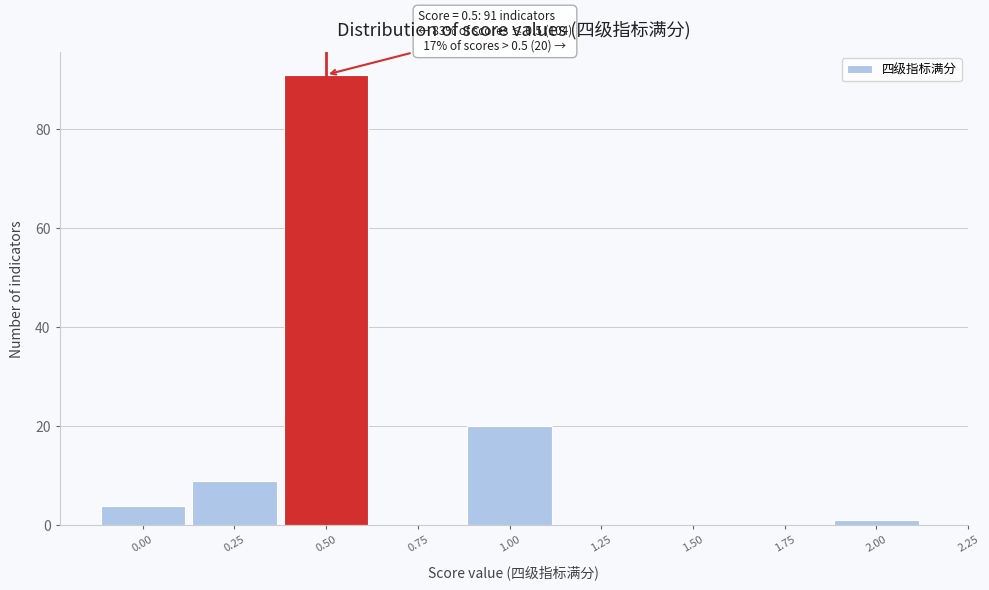

Reading left to right, what are all the values shown in this chart?

0.00=4	0.25=9	0.50=91	0.75=0	1.00=20	1.25=0	1.50=0	1.75=0	2.00=1